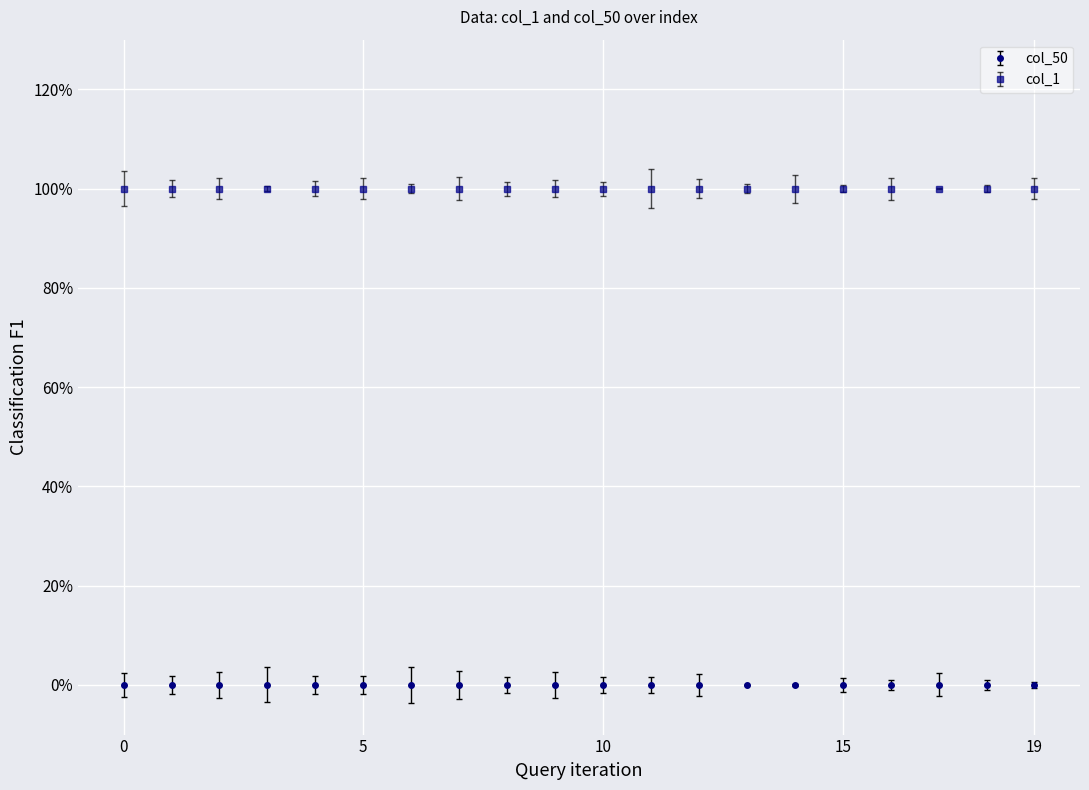

What is the approximate value of col_1 at 8?

1